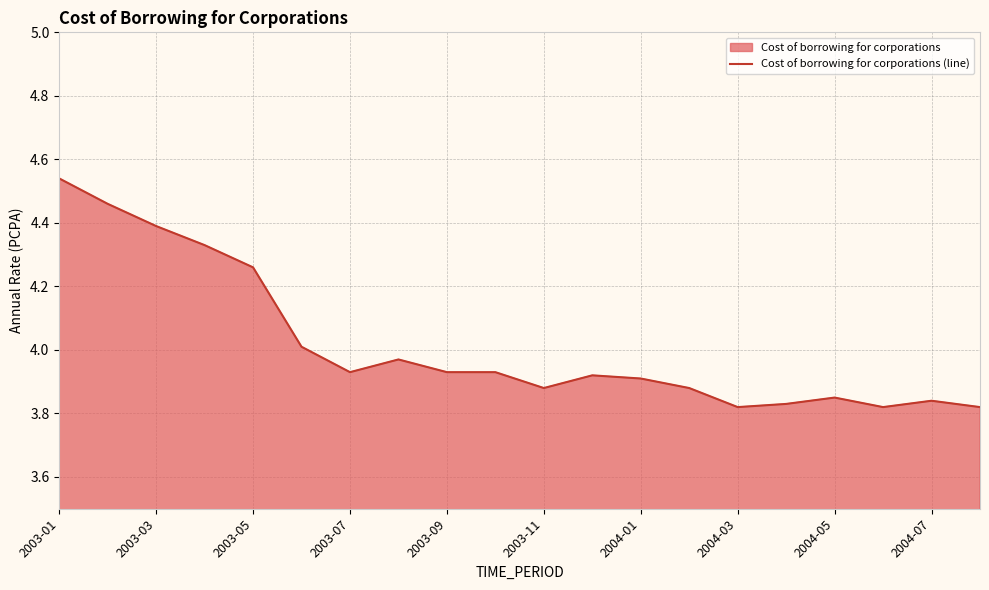

What is the ratio of the value at 16 to the value at 2004-05?

1.0